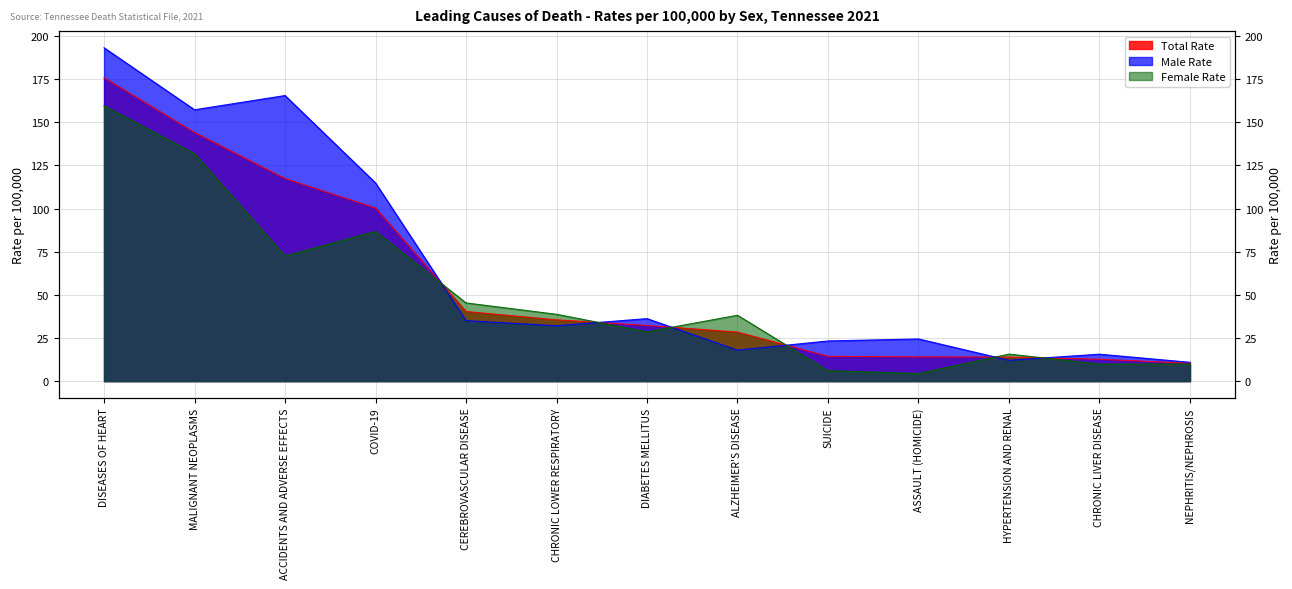

What is the value of the Female Rate point at the 2nd from the left?

131.8